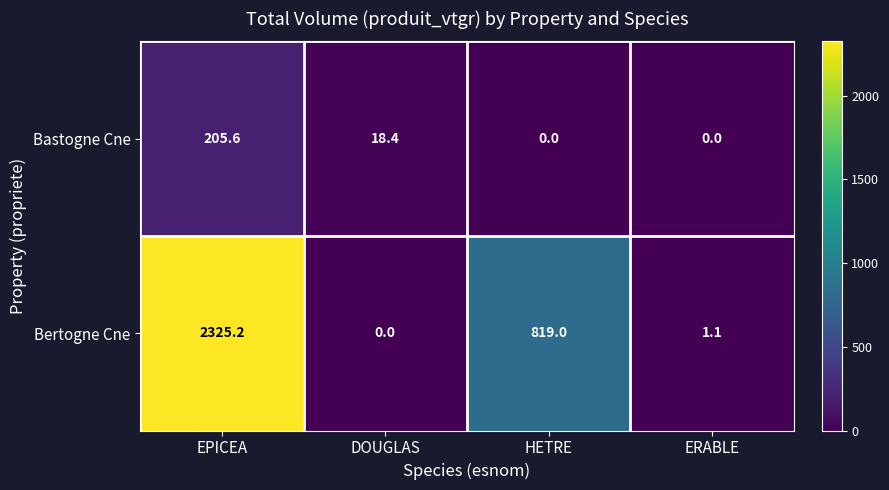

What is the sum of the Bertogne Cne values at DOUGLAS and HETRE?

819.0